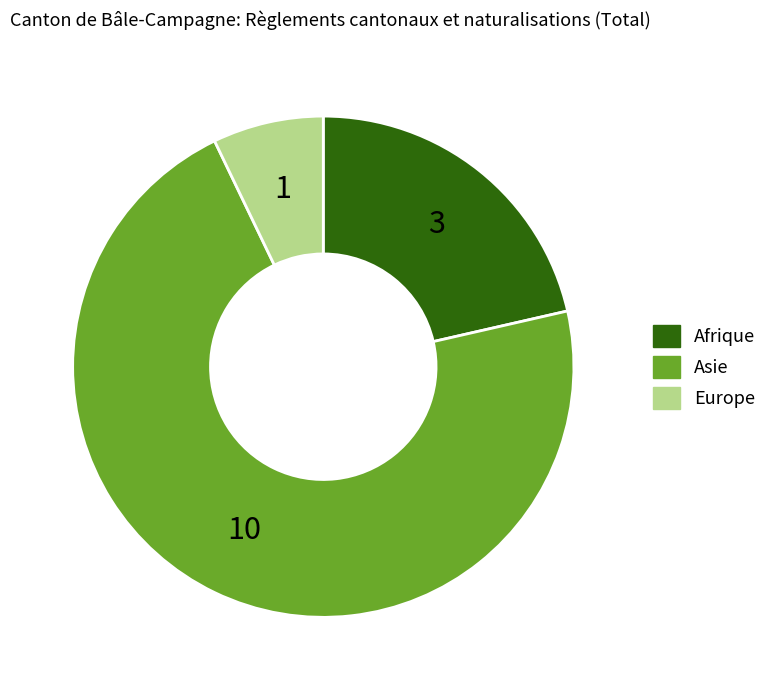

What is the largest slice in the pie chart?

Asie